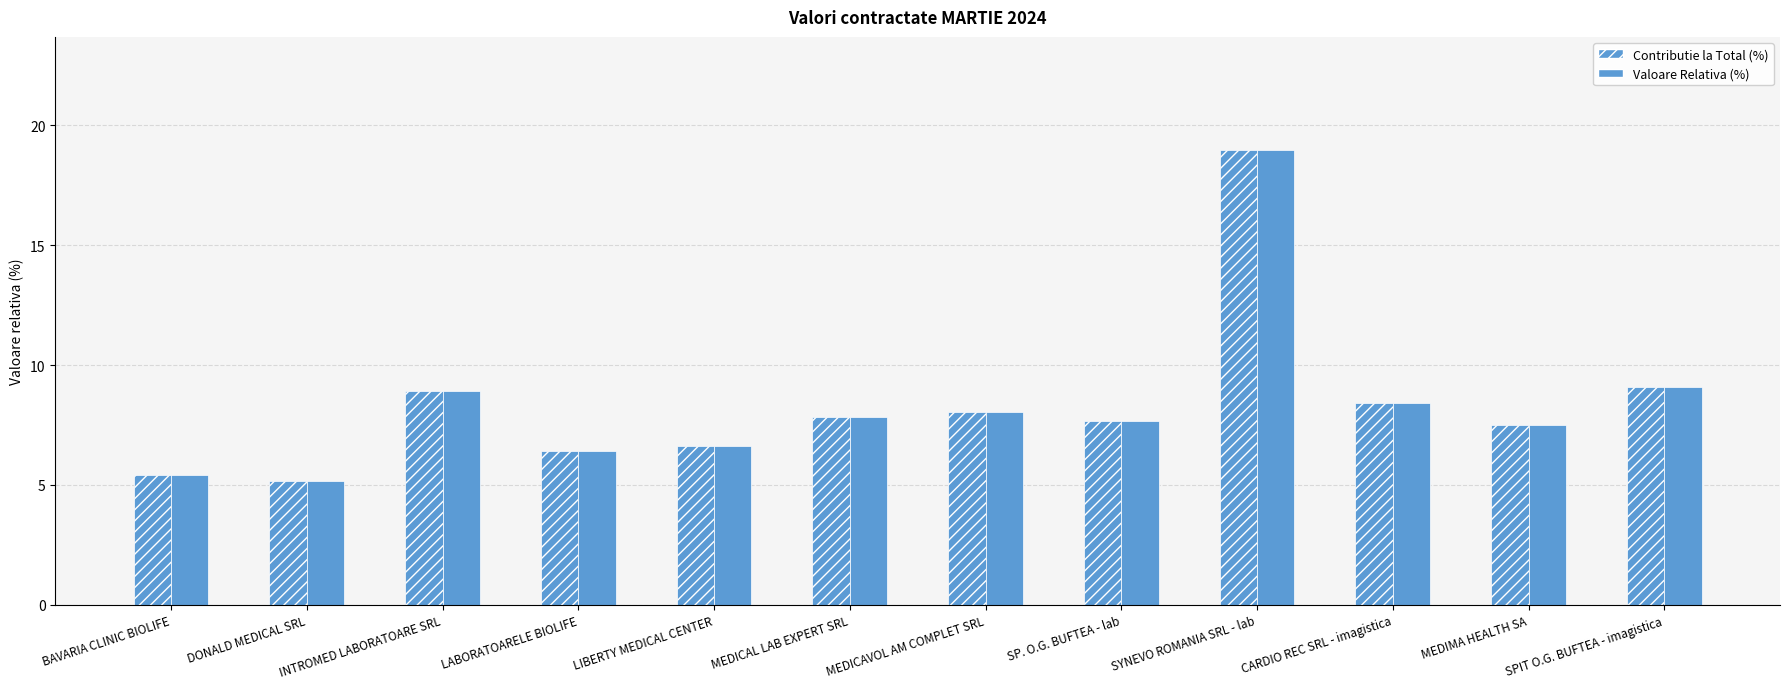

What is the highest value of the Contributie la Total (%) series?

19.0